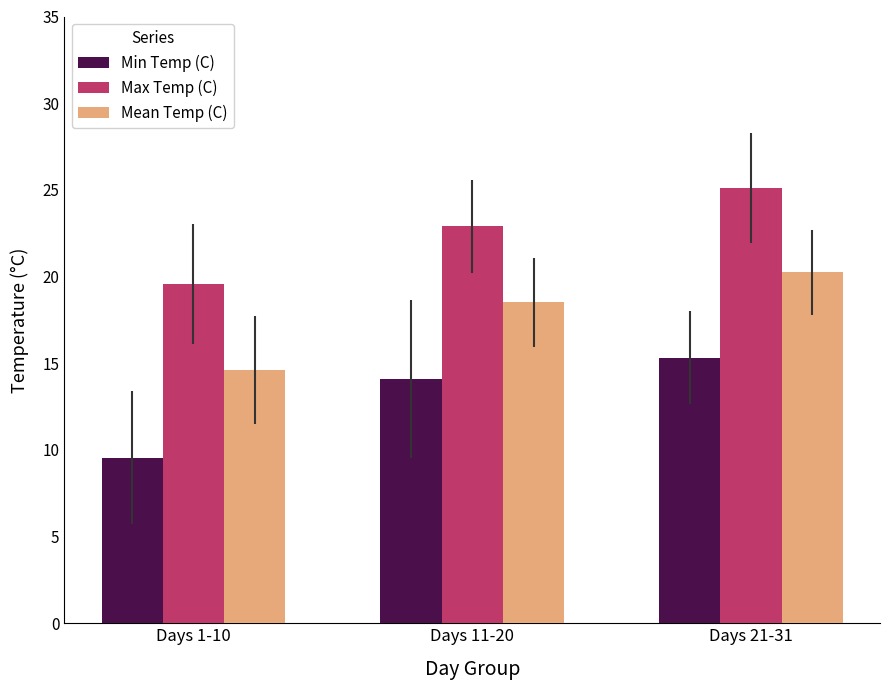

What is the maximum value shown in the chart?

25.1